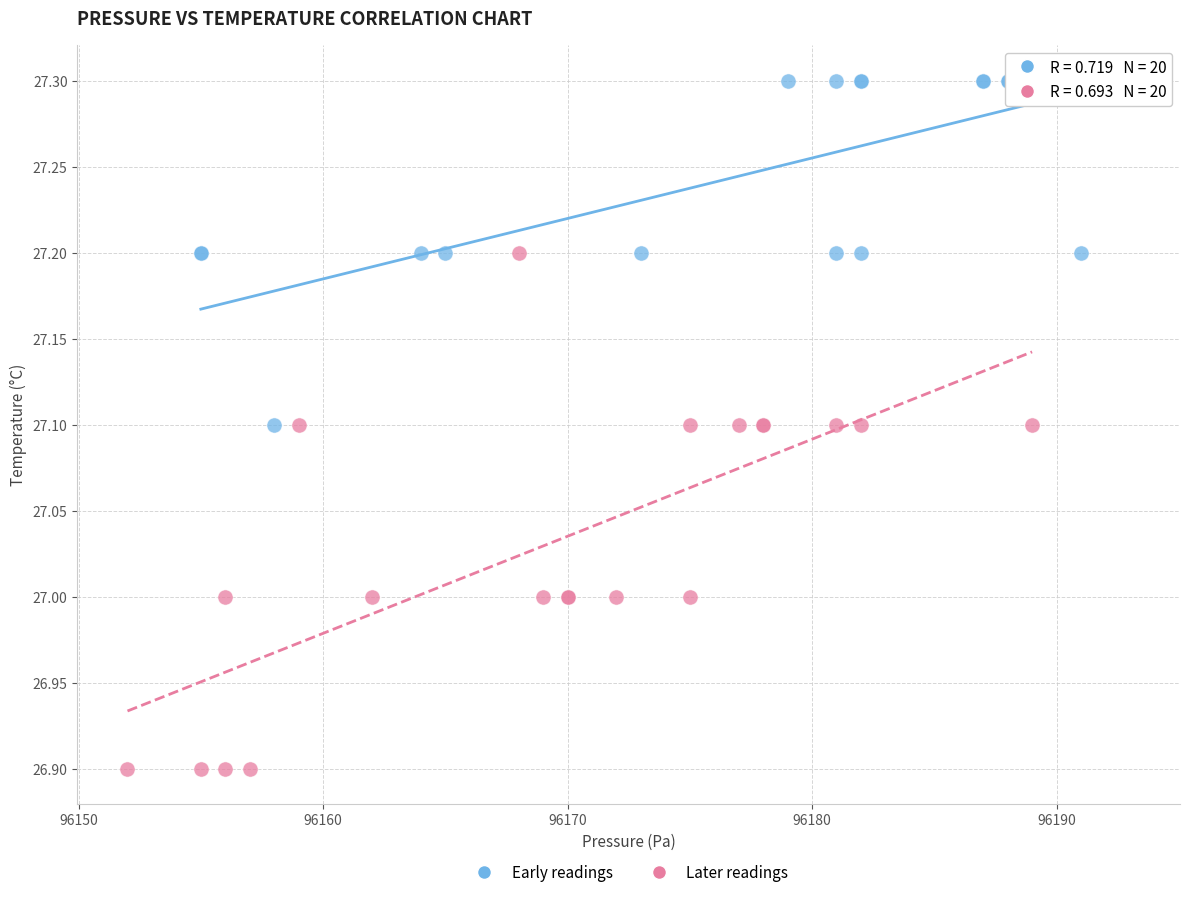

Which series has the largest Y range (max minus min)?

Later readings